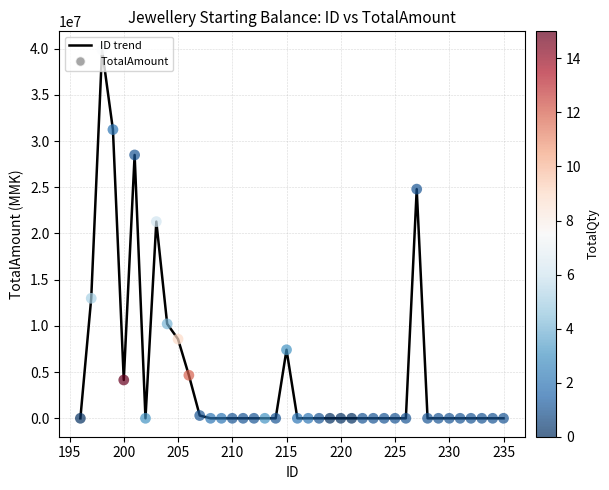

What is the difference between the maximum and minimum values?

39883300